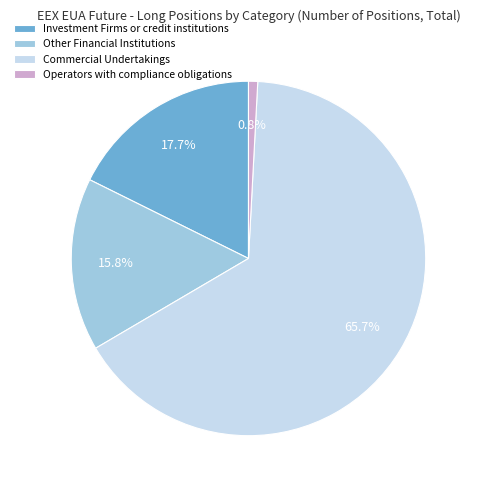

Rank the categories by value from highest to lowest.

Commercial Undertakings, Investment Firms or credit institutions, Other Financial Institutions, Operators with compliance obligations